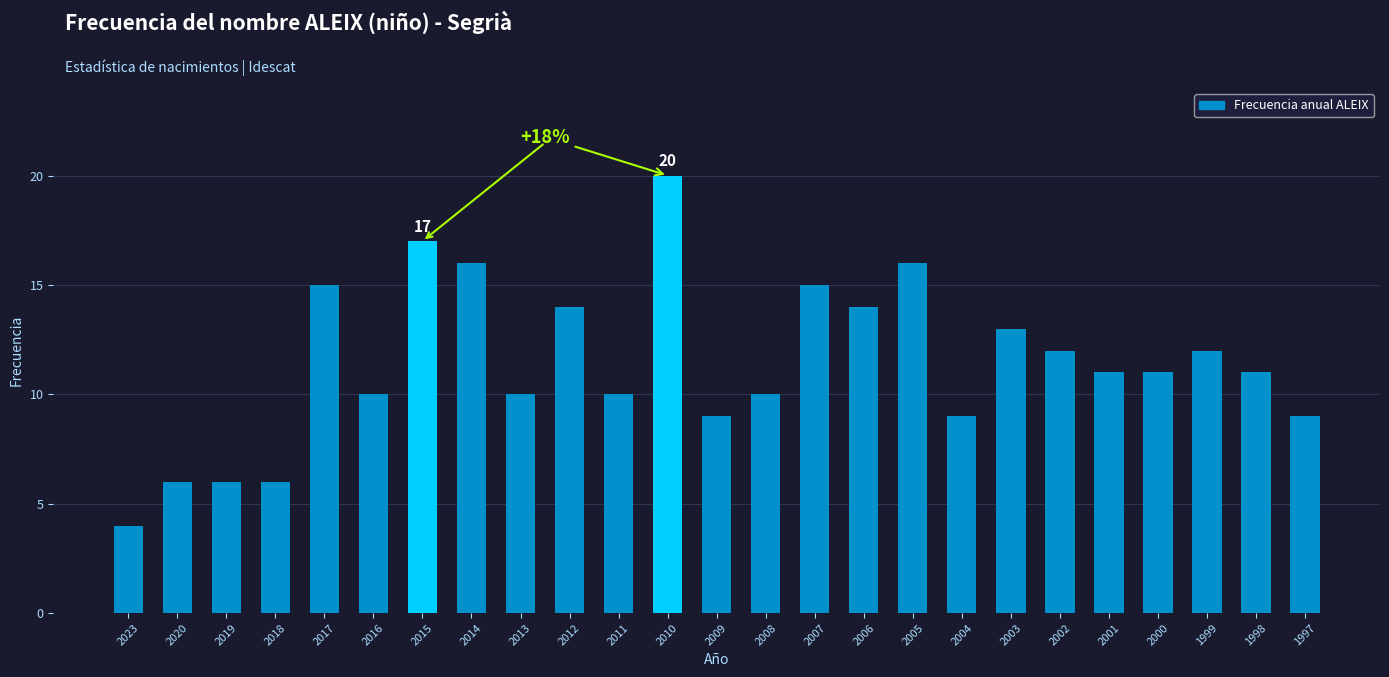

Reading right to left, extract all data points from this chart.

1997=9	1998=11	1999=12	2000=11	2001=11	2002=12	2003=13	2004=9	2005=16	2006=14	2007=15	2008=10	2009=9	2010=20	2011=10	2012=14	2013=10	2014=16	2015=17	2016=10	2017=15	2018=6	2019=6	2020=6	2023=4